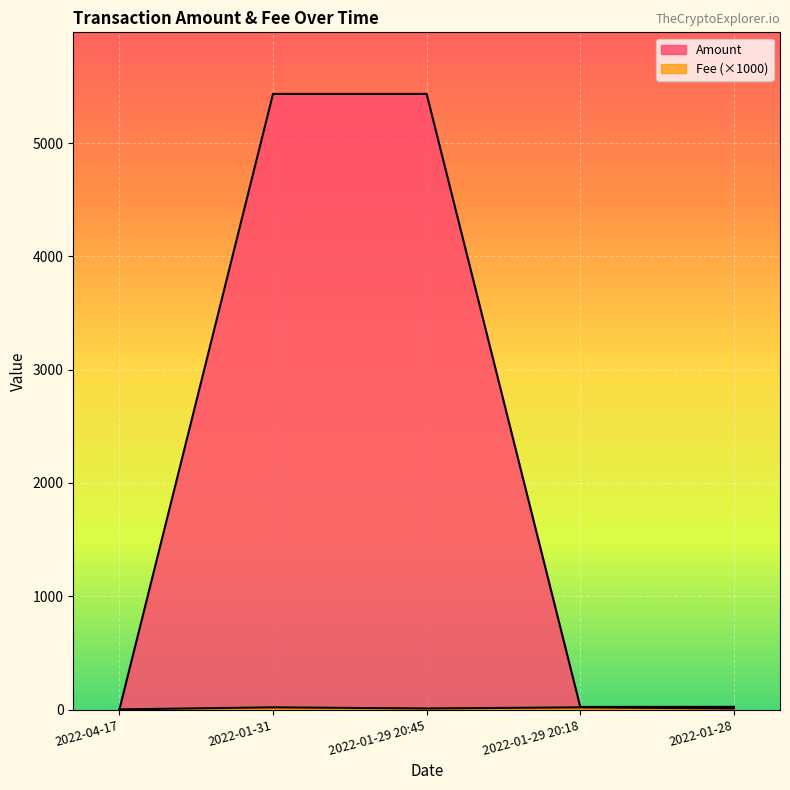

Reading right to left, list all the values displayed in this chart.

Amount: 2022-01-28=24.5	2022-01-29 20:18=23.5	2022-01-29 20:45=5433.9	2022-01-31=5433.9	2022-04-17=0.0
Fee: 2022-01-28=10.0	2022-01-29 20:18=20.0	2022-01-29 20:45=10.0	2022-01-31=20.0	2022-04-17=2.0